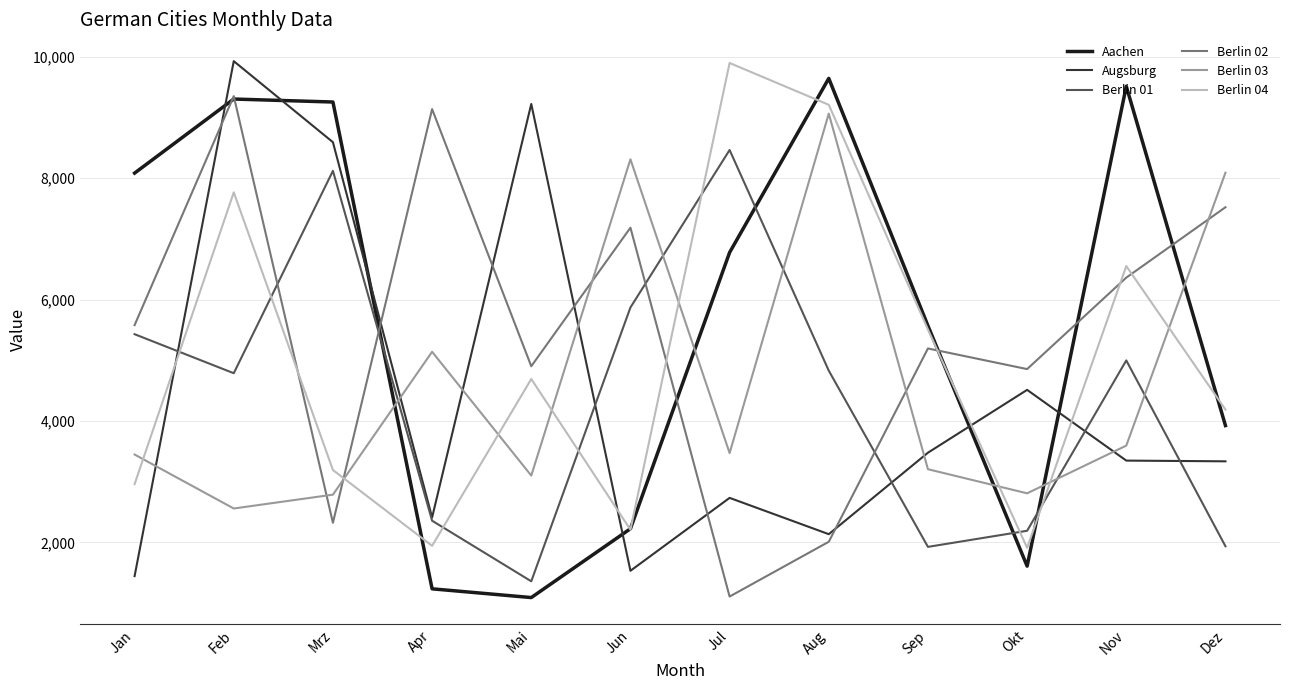

What is the greatest value displayed?

9926